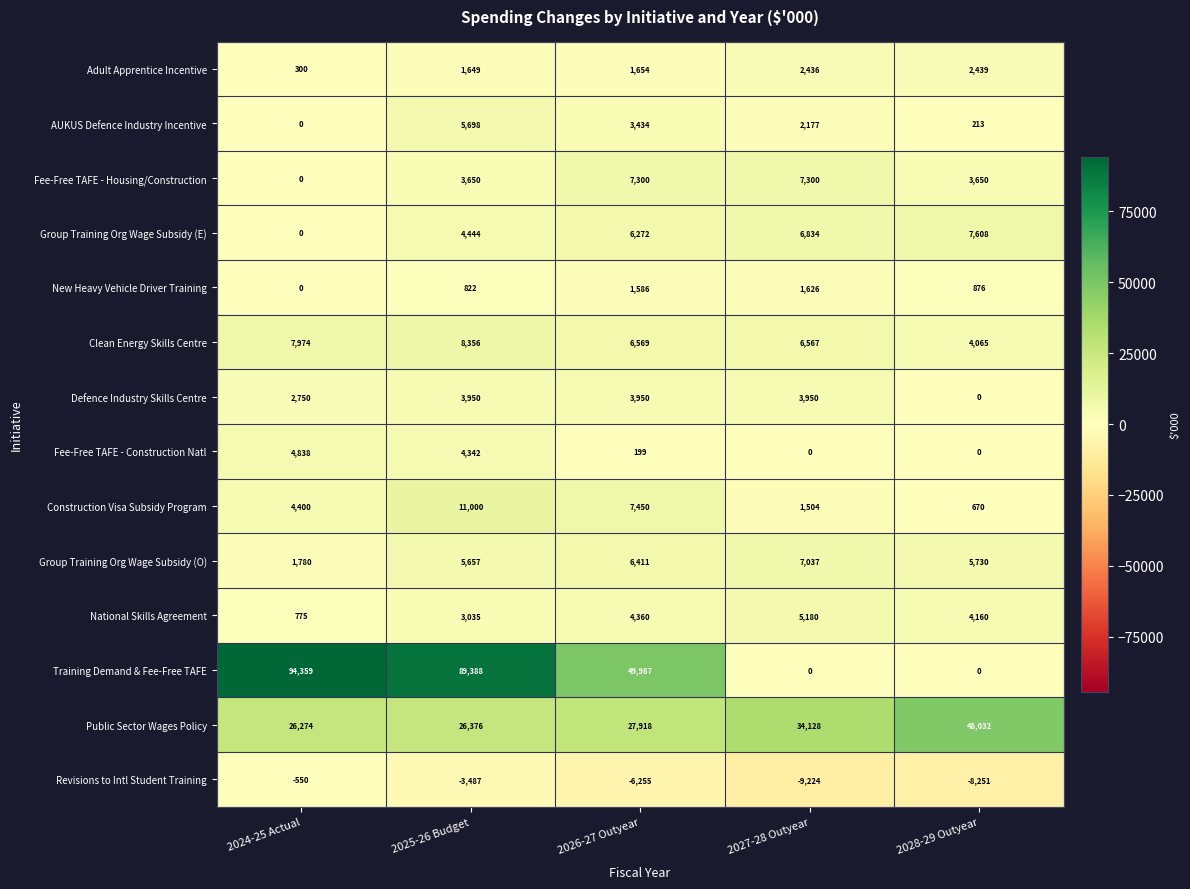

Is the value of Revisions to Intl Student Training at 2028-29 Outyear greater than the value of Fee-Free TAFE - Construction Natl at 2024-25 Actual?

No